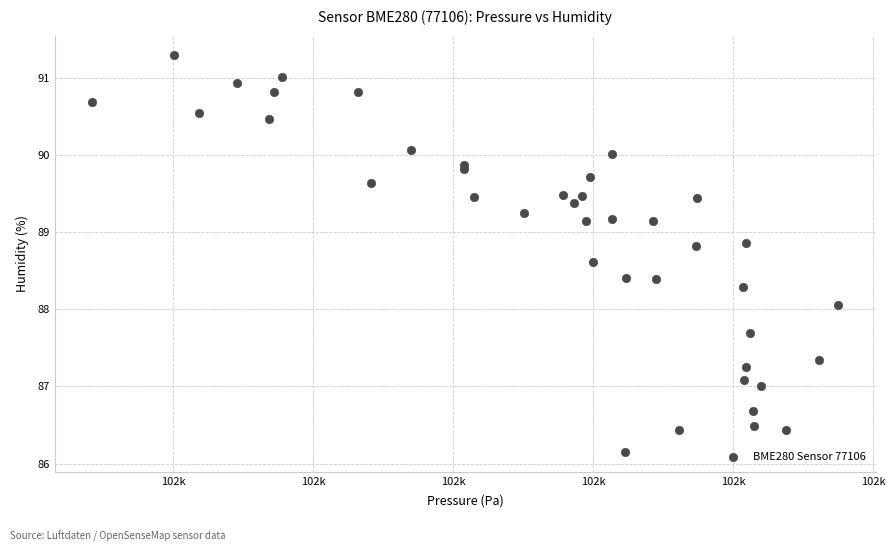

What Y value in the scatter plot is closest to 88?

88.1